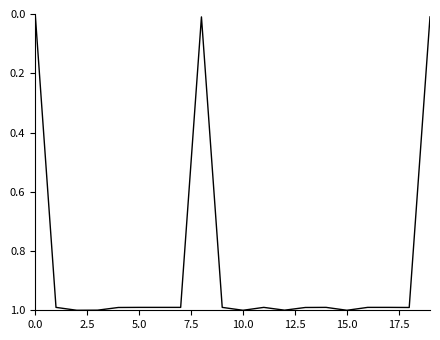

What is the greatest value displayed?

1.0